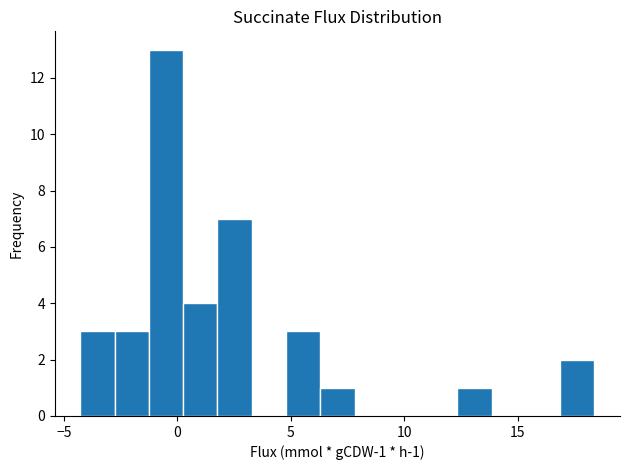

Around what value on the x-axis is the tallest bar? Give the approximate position of its centre, as read against the axis.

-0.5